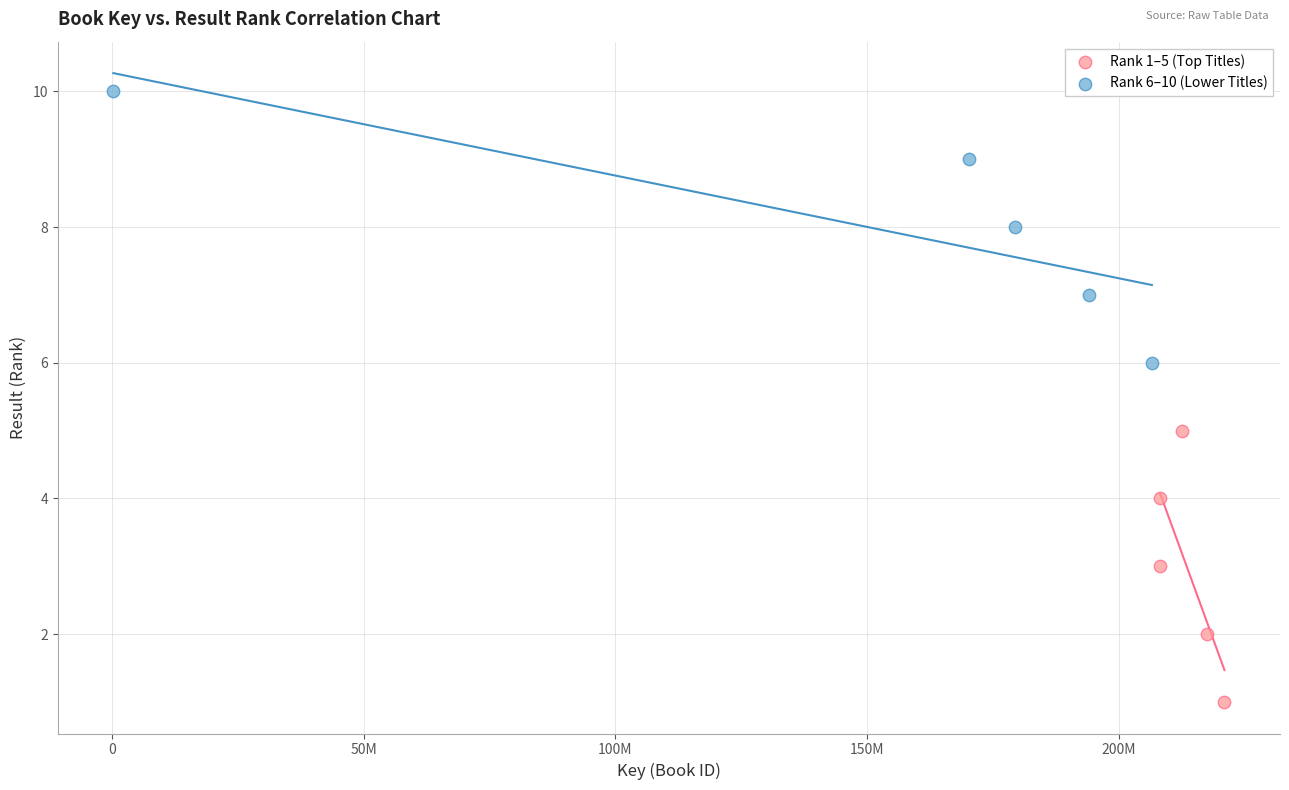

Which series reaches the minimum Y coordinate?

Rank 1–5 (Top Titles)